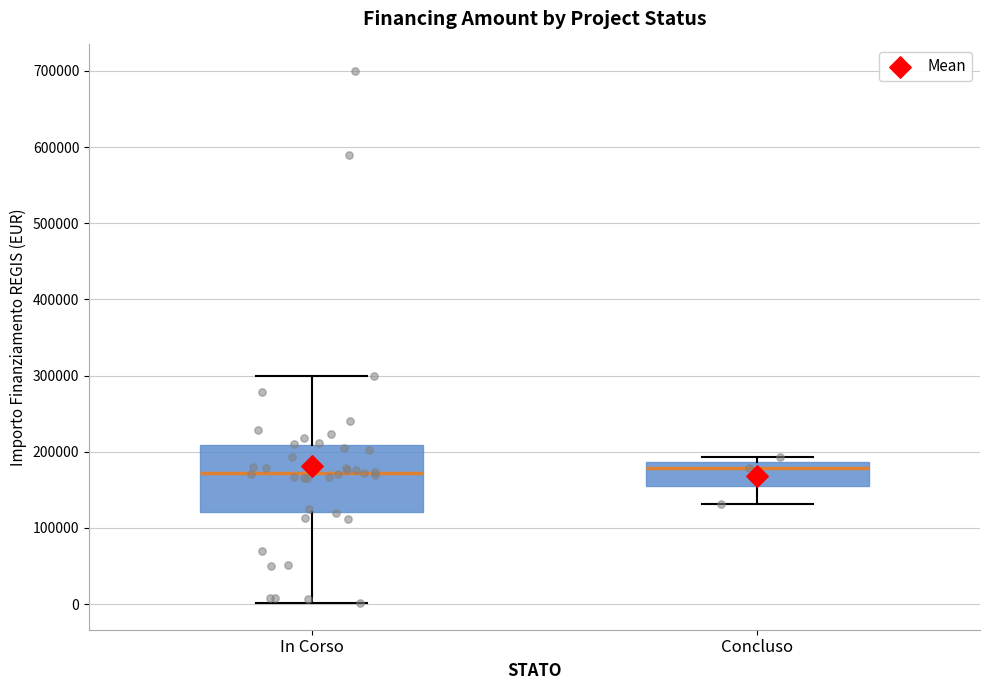

Reading left to right, read every box against the y-axis: the position of its median line, the range the box covers, and the ends of its whiskers. The values are not printed on the chart, so give them approximately, as read against the axis.

In Corso: median 170000, box 120000 to 210000, whiskers 0 to 300000
Concluso: median 180000, box 150000 to 190000, whiskers 130000 to 190000 (just above the box's upper edge)